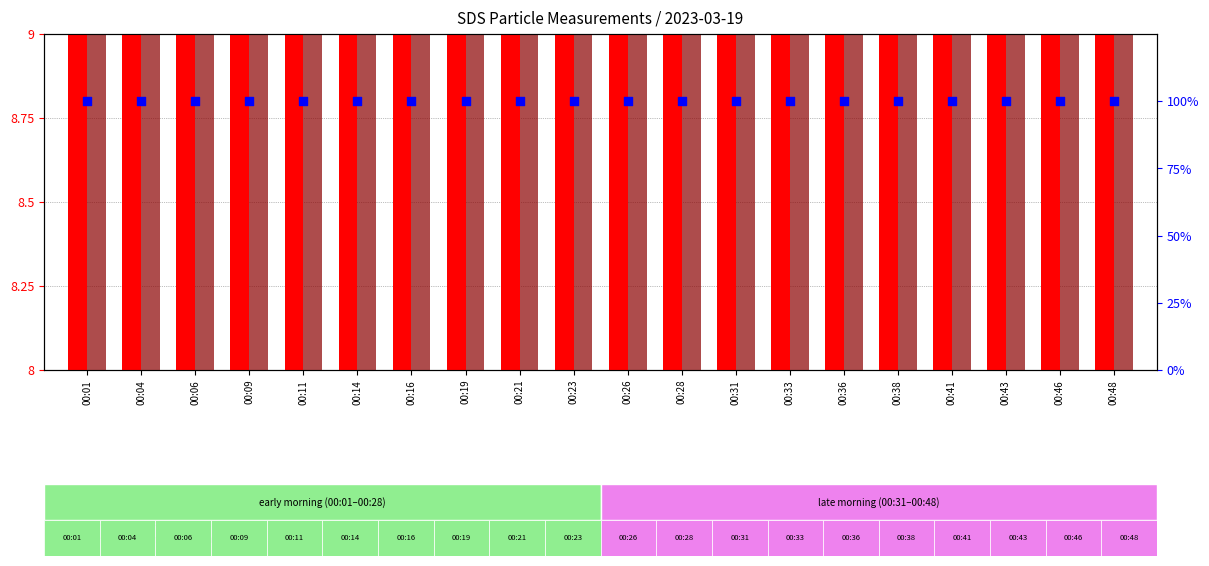

Which series has the widest spread of Y values?

SDS_P1 (transformed count)